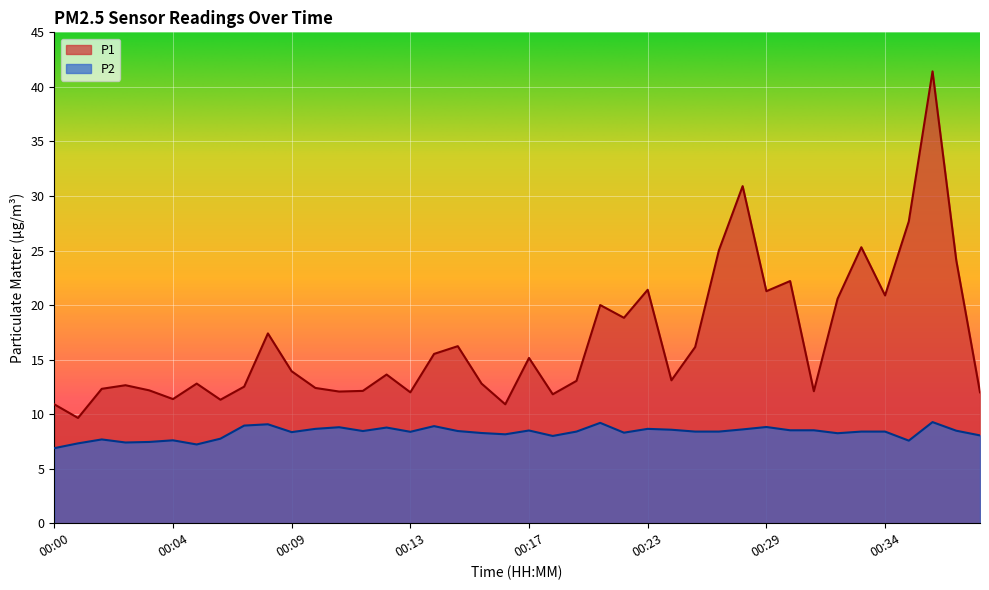

What value does the P1 series have at 00:23?

21.4